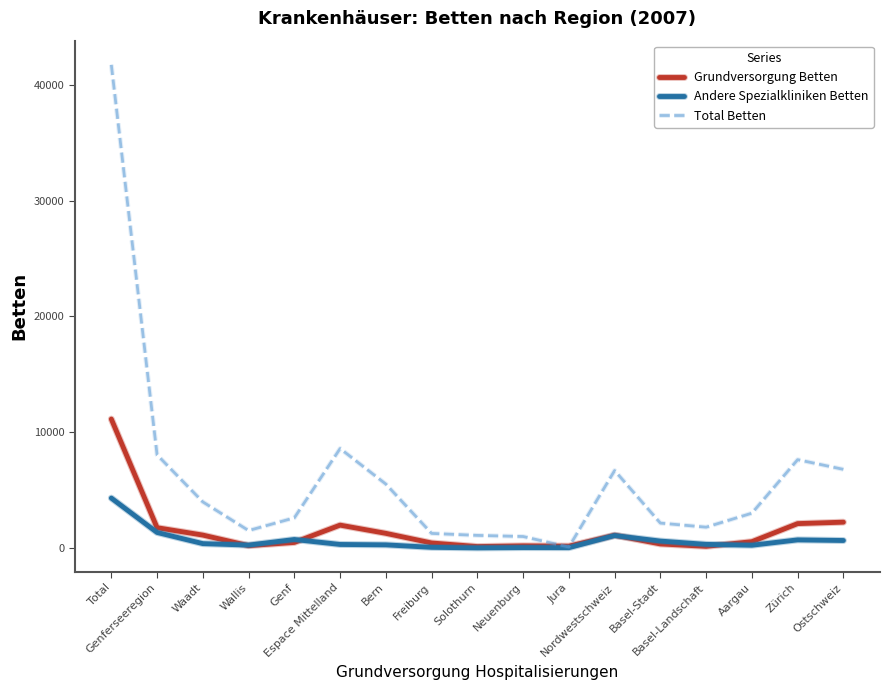

Does the chart have visible grid lines?

No